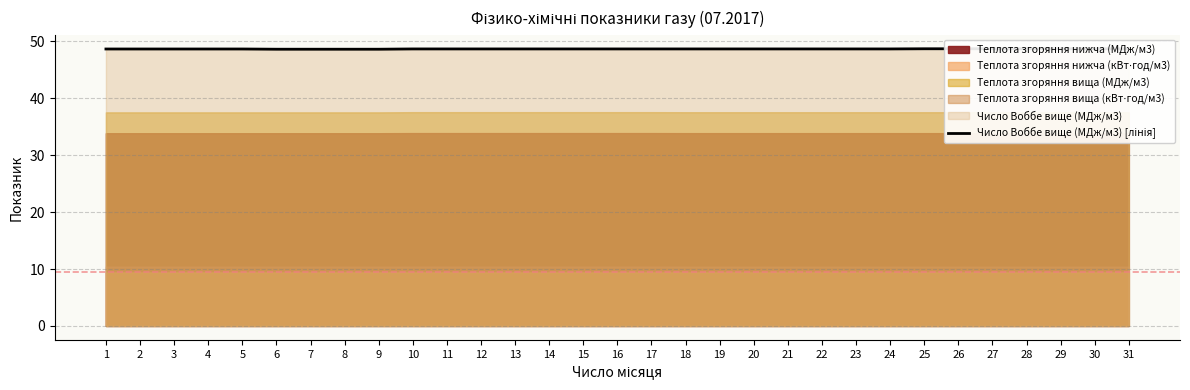

What is the sum of all values?

1509.0